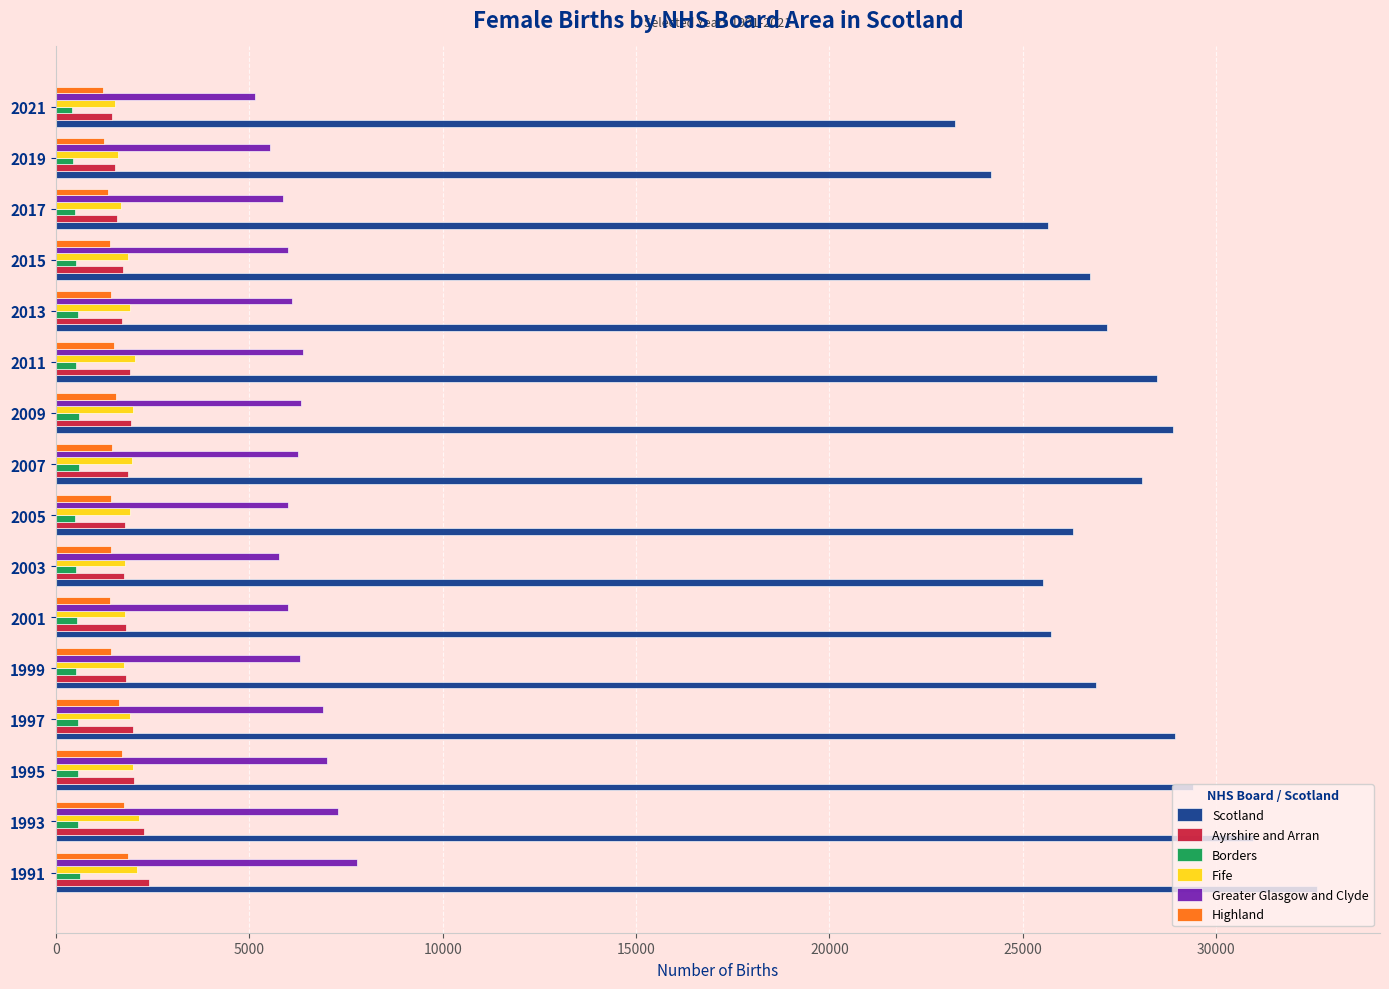

What is the maximum value for Highland?

1858